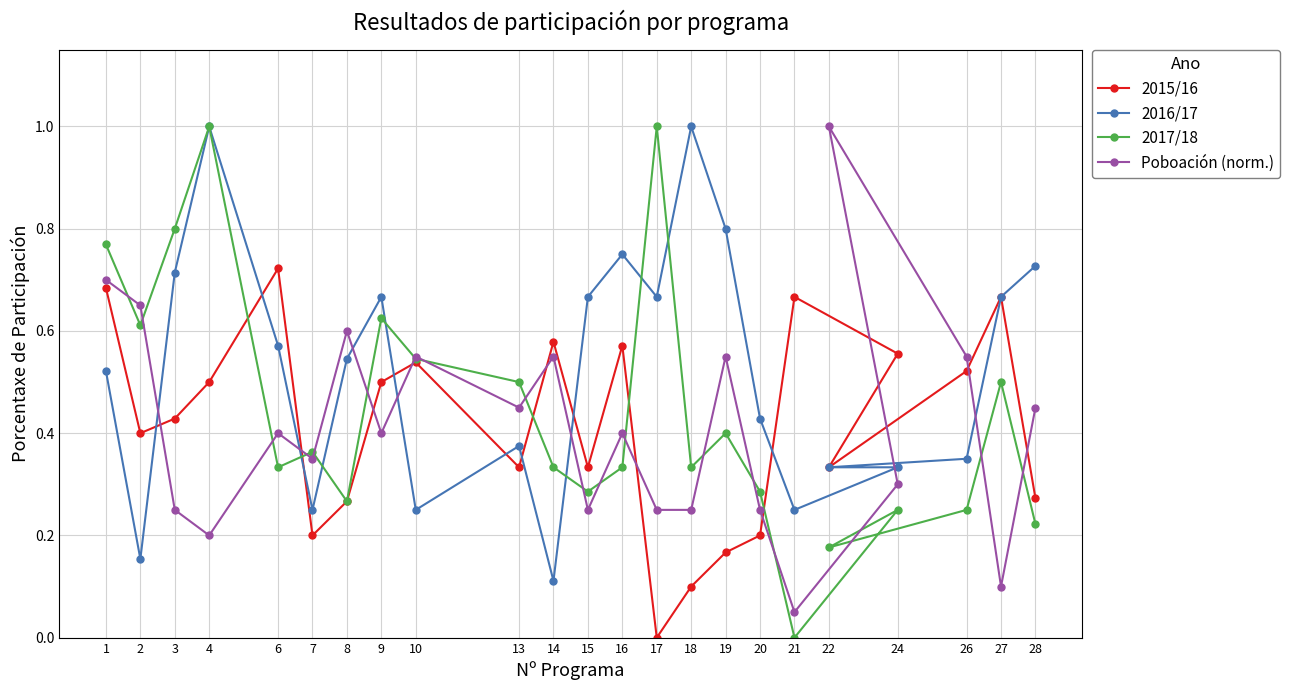

True or false: 2016/17 has a value of 0.3 at 2.

False